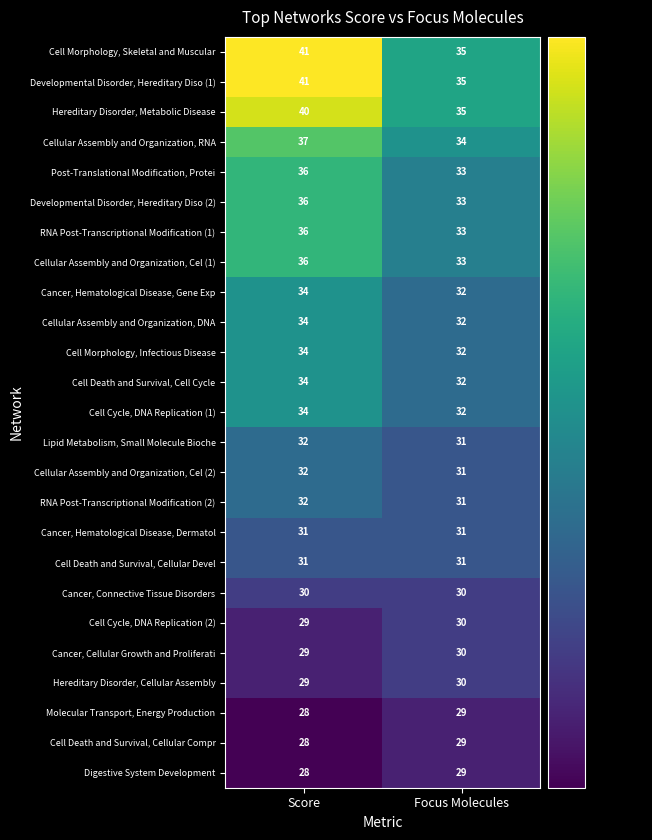

What is the average value of the Cancer, Cellular Growth and Proliferati series?

30